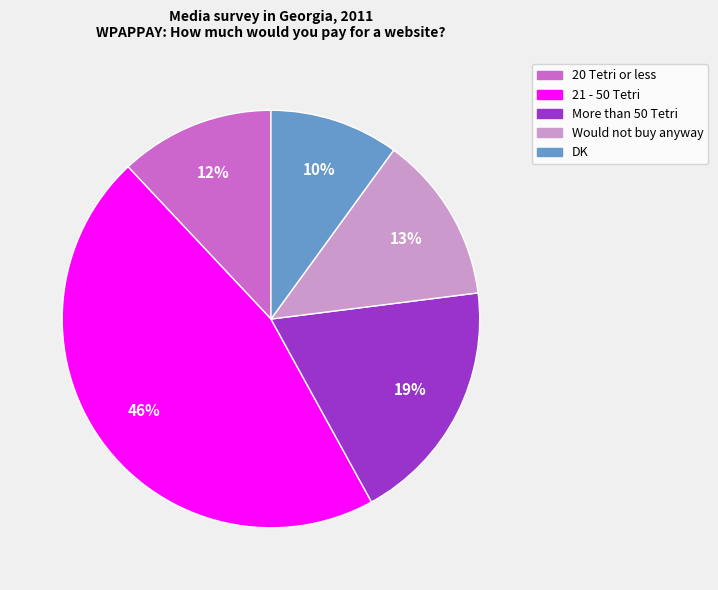

Count the number of slices in the pie.

5